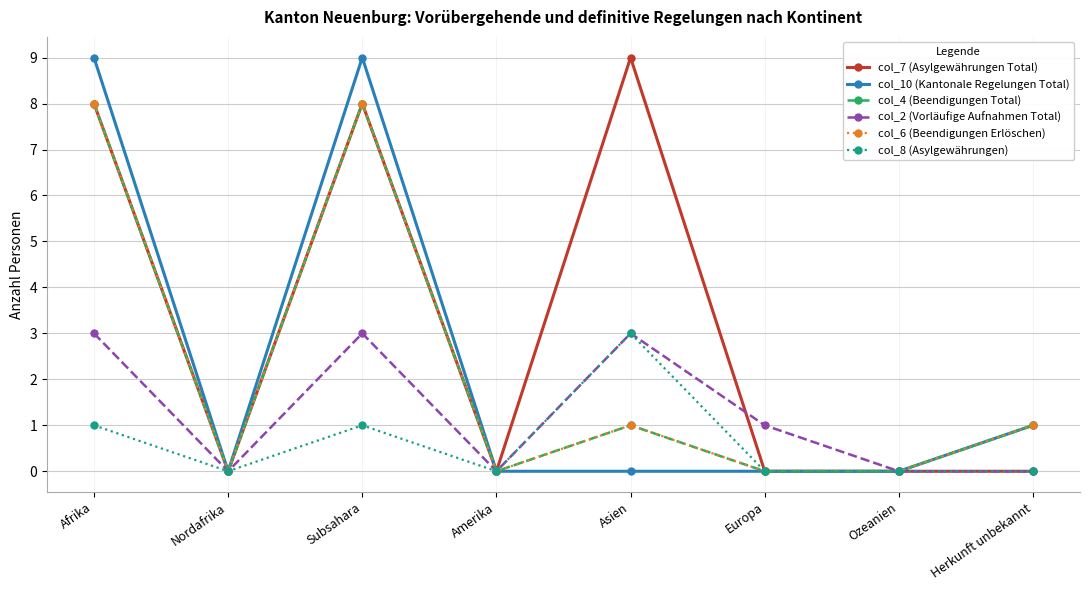

How many data points does each series have?

8